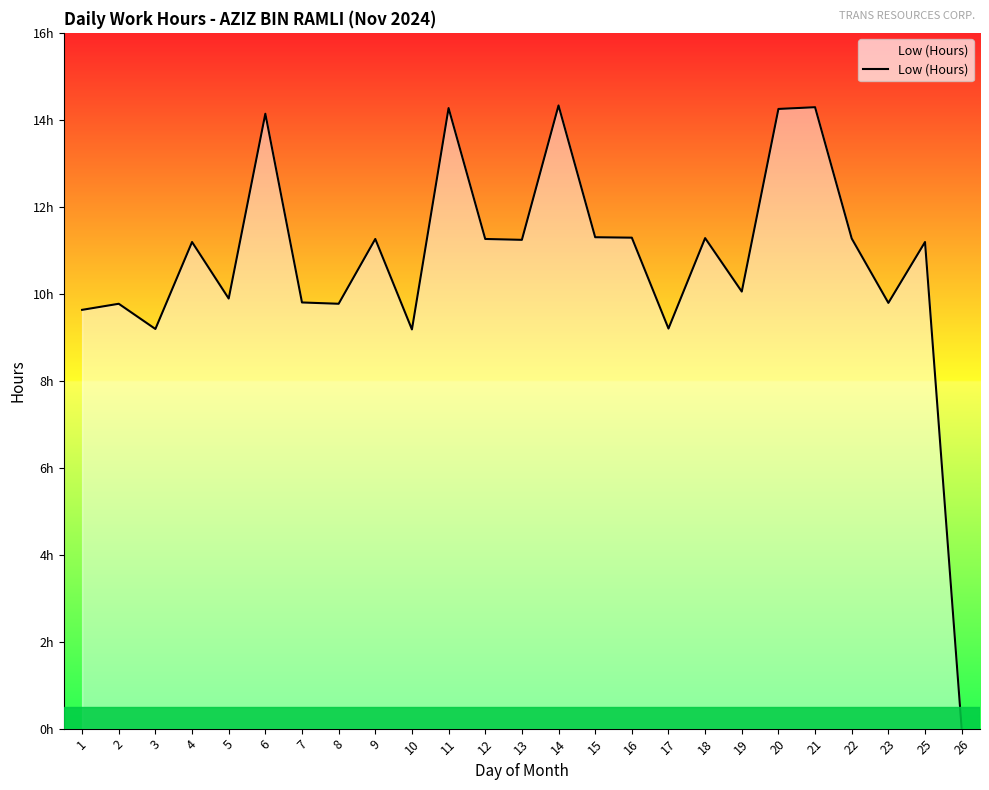

Reading left to right, what are all the values shown in this chart?

9.6	9.8	9.2	11.2	9.9	14.1	9.8	9.8	11.3	9.2	14.3	11.3	11.2	14.3	11.3	11.3	9.2	11.3	10.1	14.2	14.3	11.3	9.8	11.2	0.0